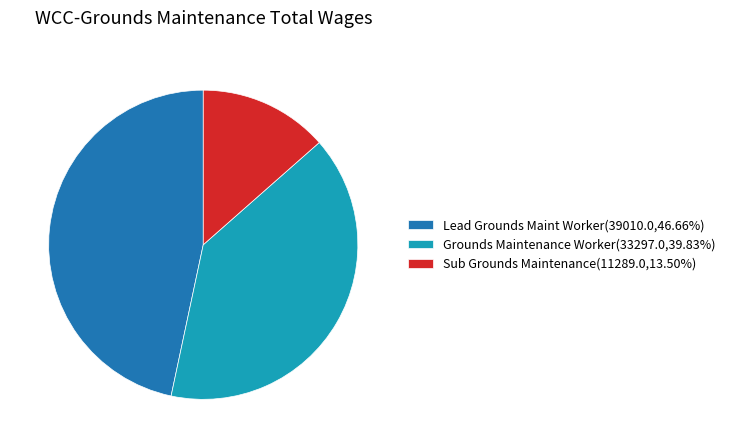

Combined, do Grounds Maintenance Worker and Lead Grounds Maint Worker account for over 50%?

Yes